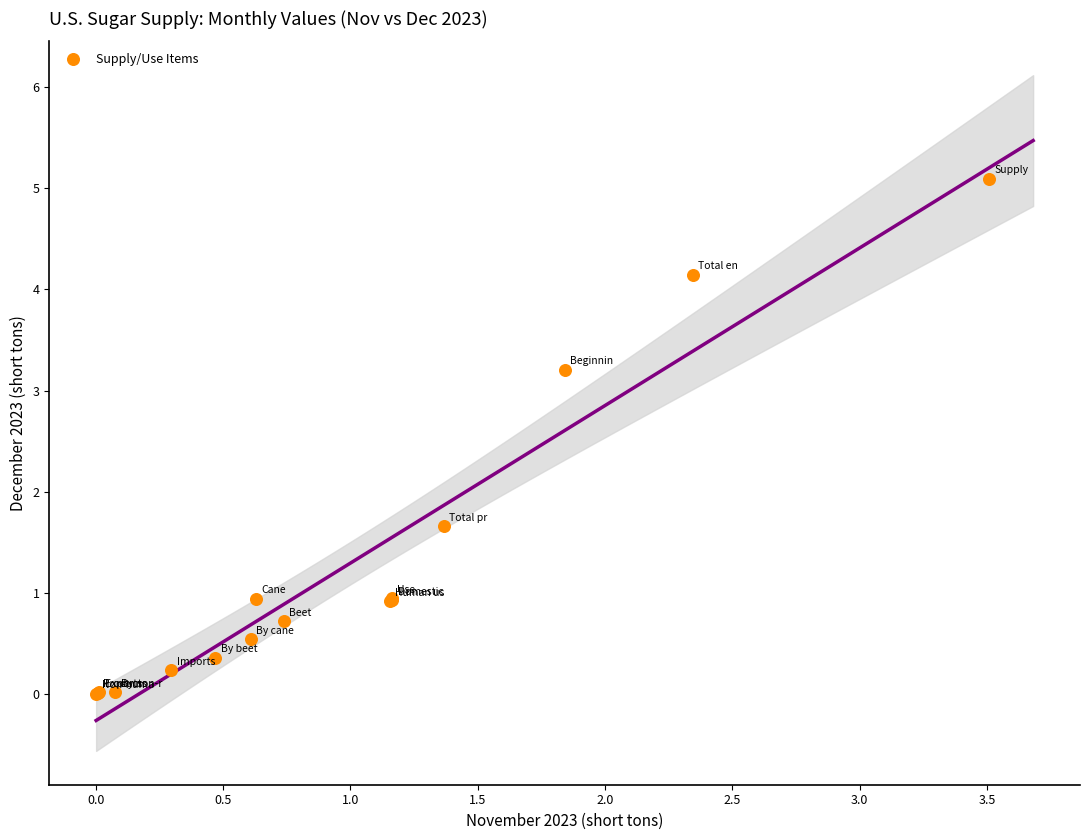

What Y value in the scatter plot is closest to 2?

1.7